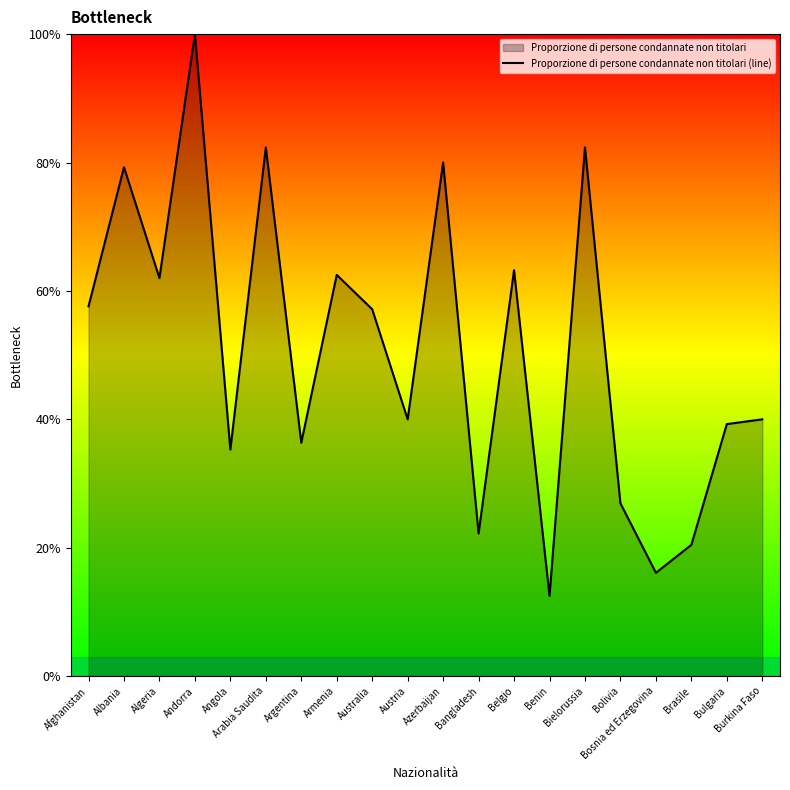

How many points are lower than both their immediate neighbors (excluding endpoints)?

7